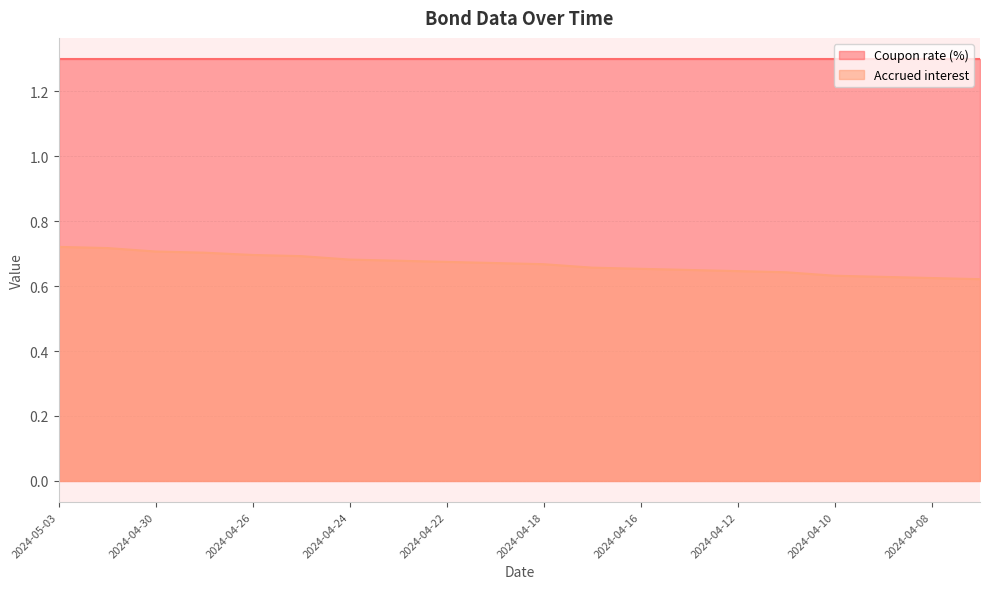

True or false: Accrued interest and Coupon rate (%) intersect in this chart.

False